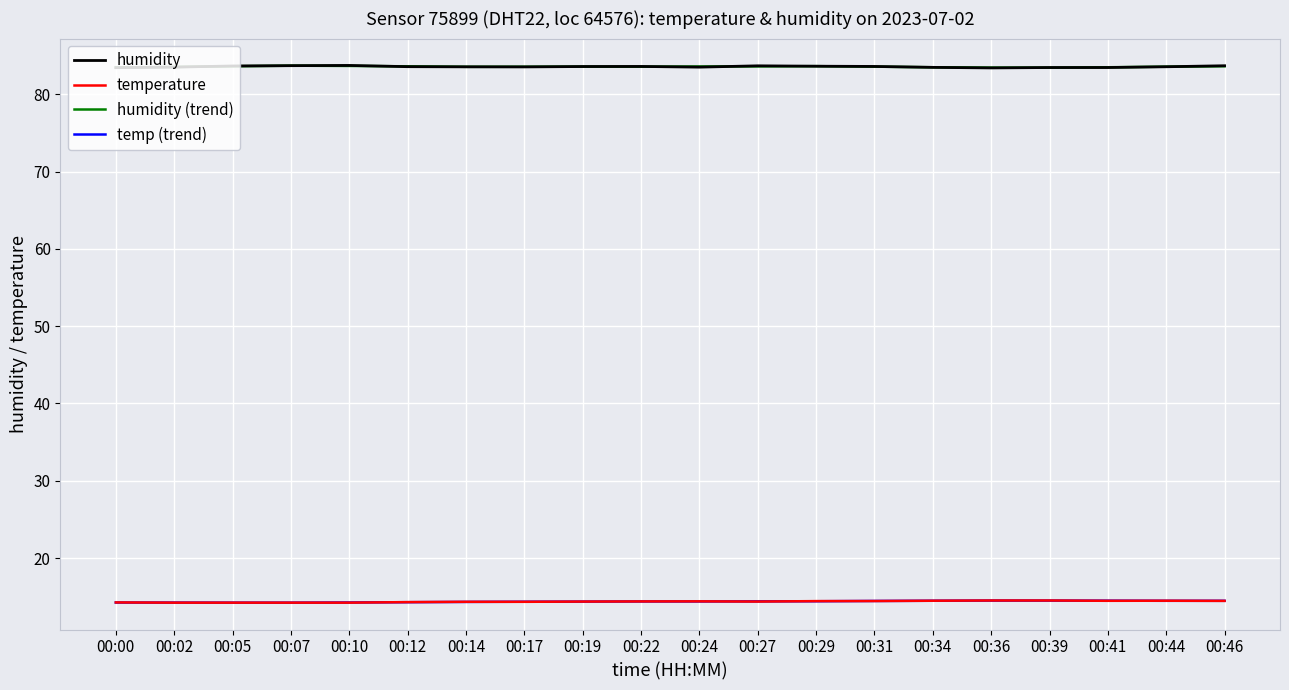

Is it true that humidity (trend) equals 123.0 at 00:31?

False